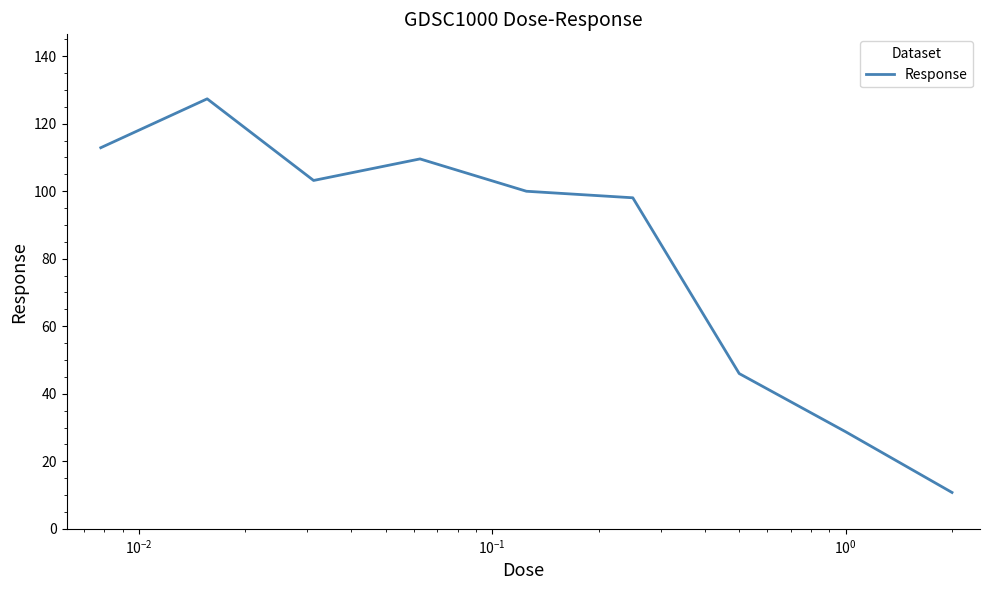

What is the minimum value shown in the chart?

10.8